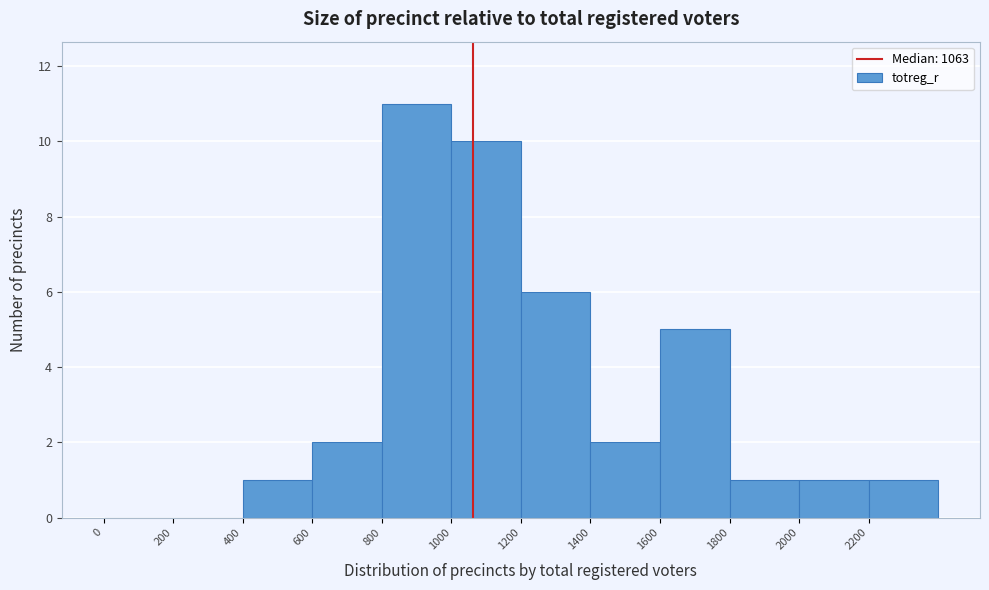

How tall is the bar that spans 800 to 1000 on the x-axis? The values are not printed on the chart, so give them approximately, as read against the axis.

11